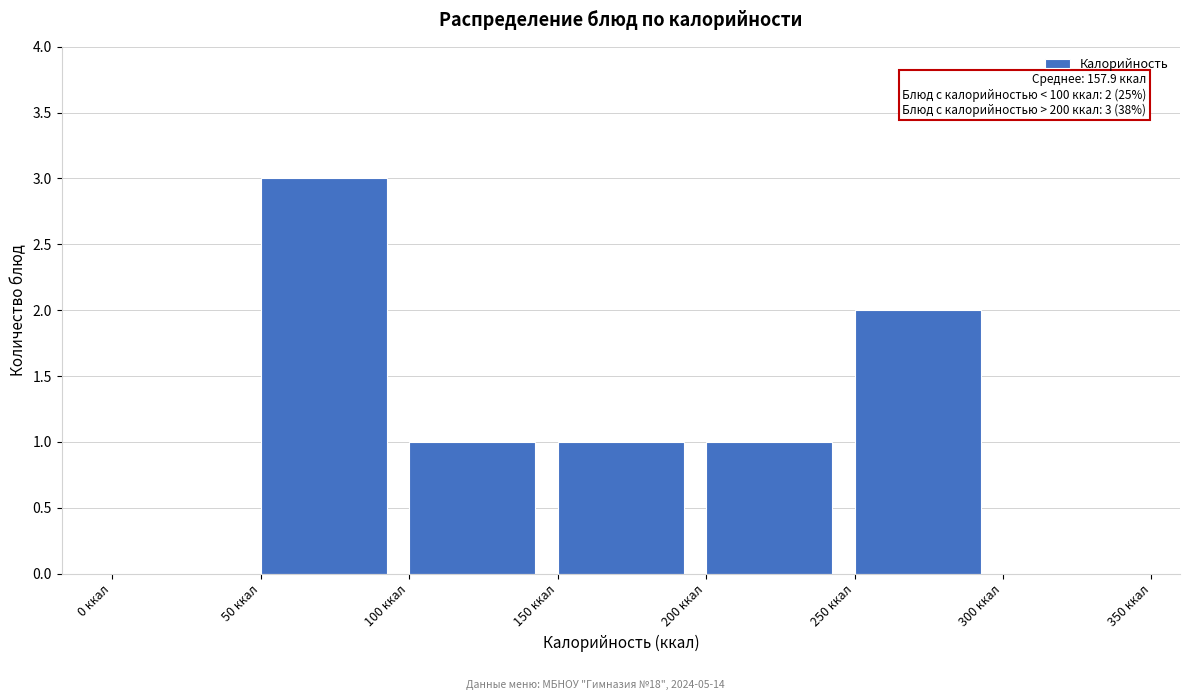

Which range on the x-axis has the tallest bar?

50 to 100